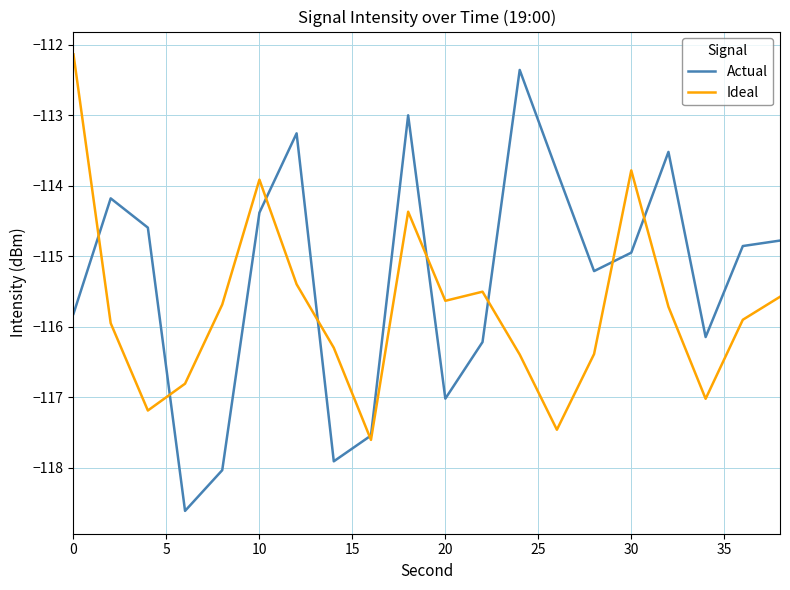

How many series are shown in this chart?

2